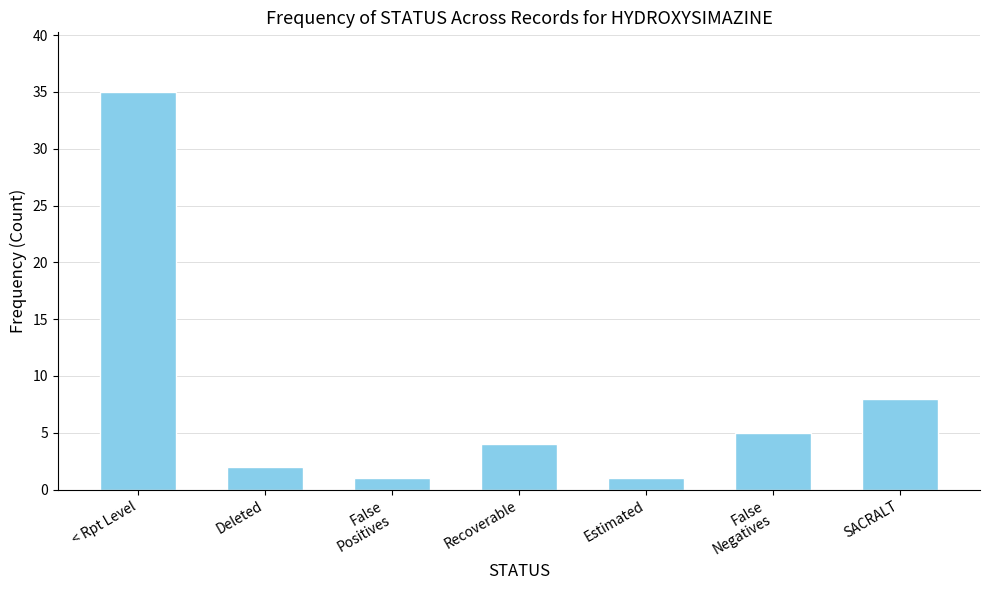

Reading left to right, what are all the values shown in this chart?

< Rpt Level=35	Deleted=2	False
Positives=1	Recoverable=4	Estimated=1	False
Negatives=5	SACRALT=8